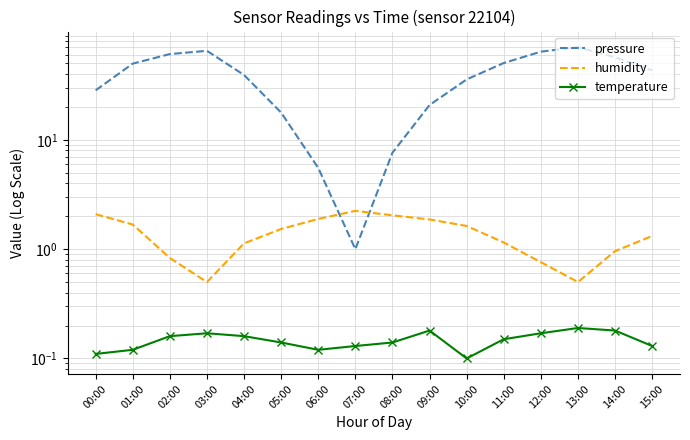

Rank the series by their maximum value, from highest to lowest.

pressure, humidity, temperature